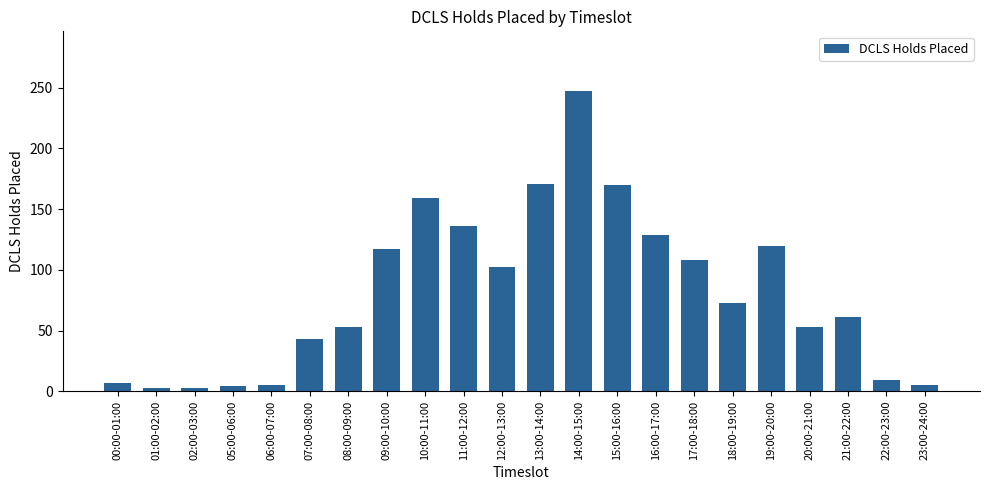

True or false: the data shows 170 at 15:00-16:00.

True